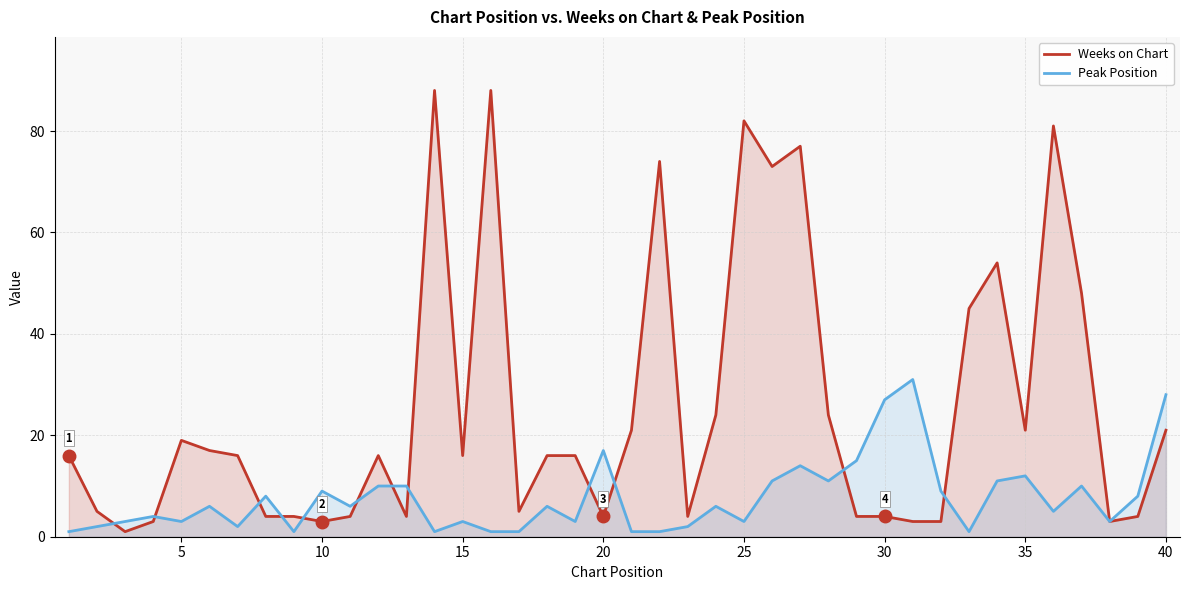

Which series has the widest spread of values?

Weeks on Chart